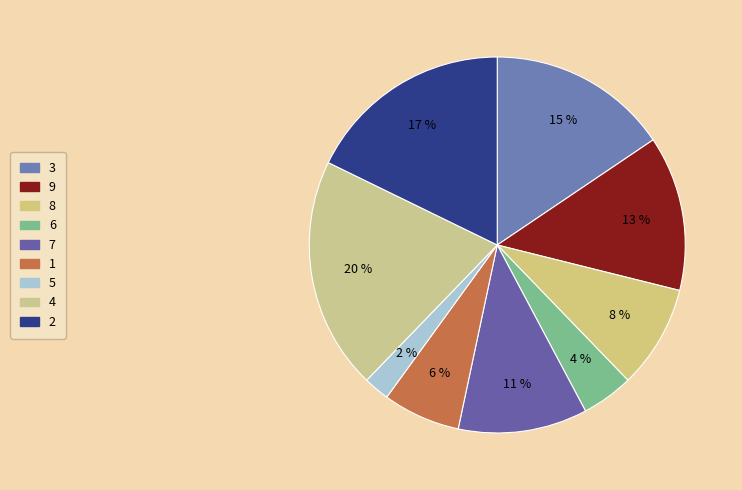

Is it true that 4 is 7% of the pie?

False